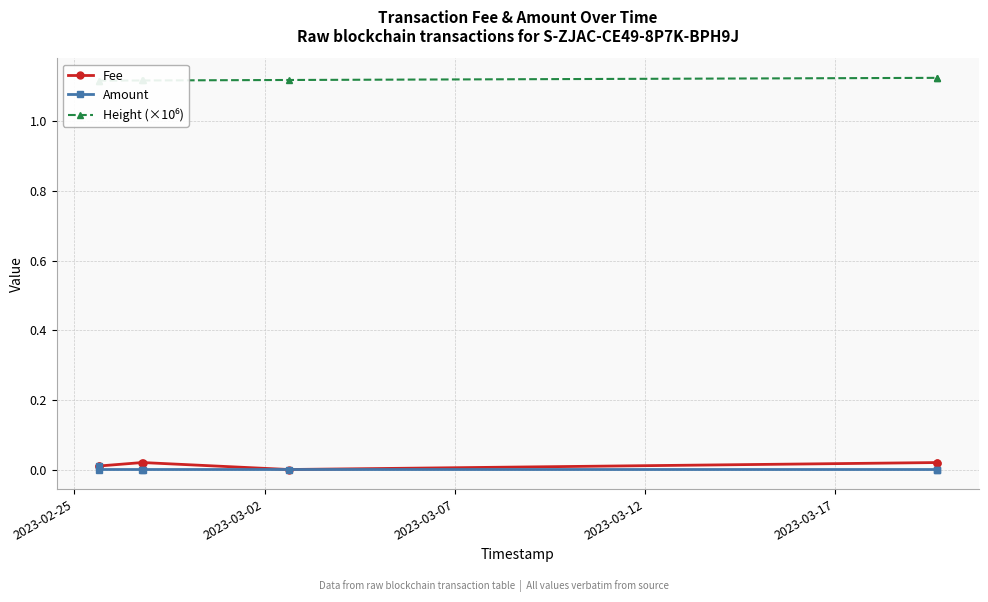

At 2023-03-12, list the series in order from smallest to largest.

Amount, Fee, Height (×10⁶)